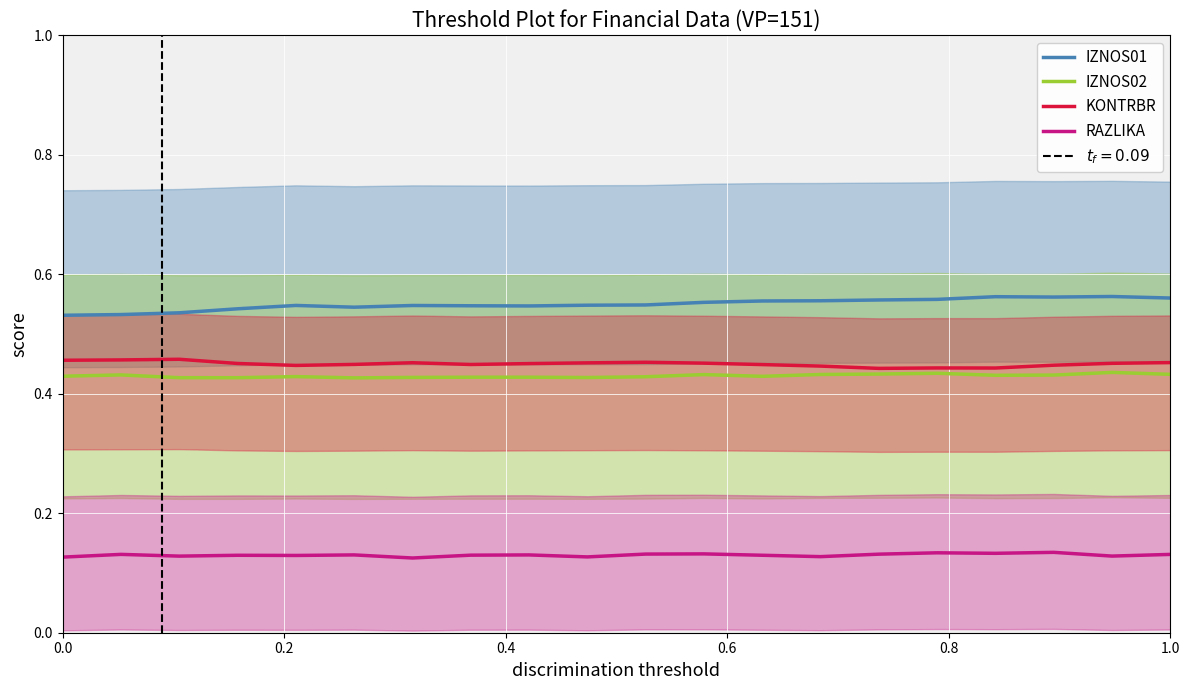

True or false: IZNOS01 and RAZLIKA intersect in this chart.

False